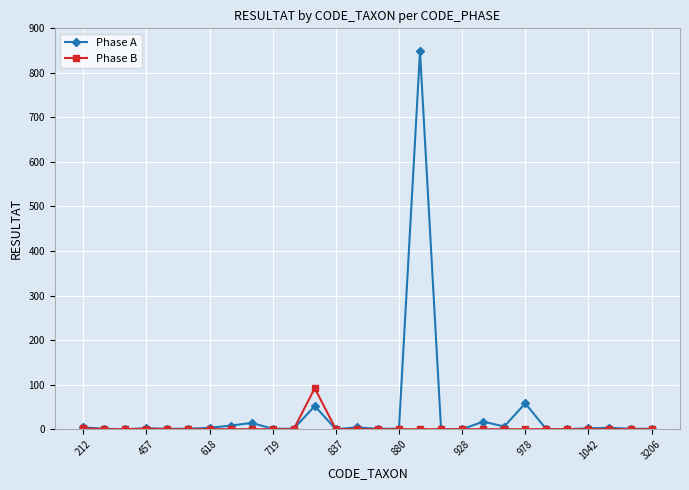

Which series has the largest range (max minus min)?

Phase A